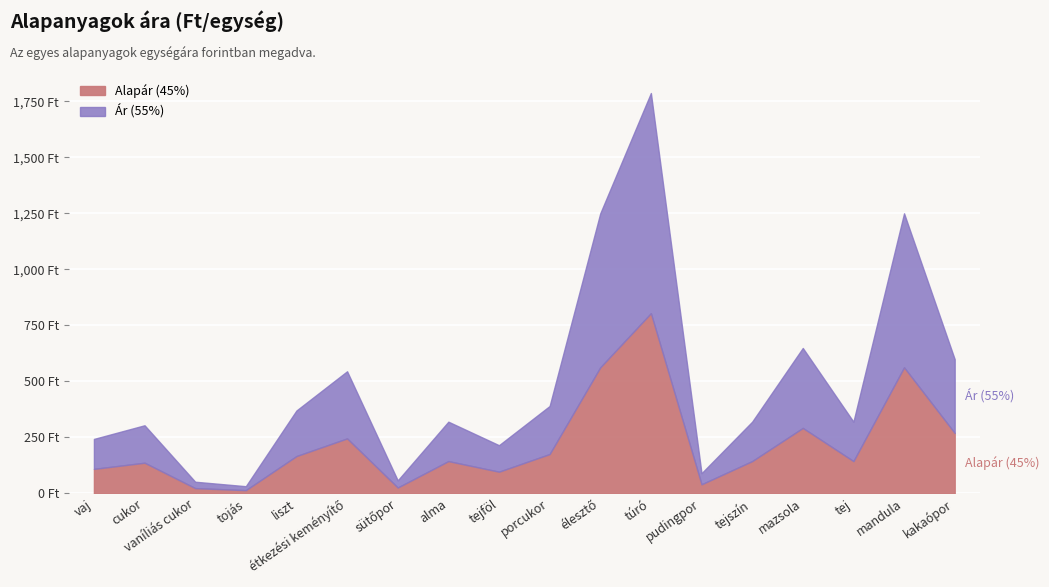

True or false: there are more than 2 points higher than both neighbors.

True